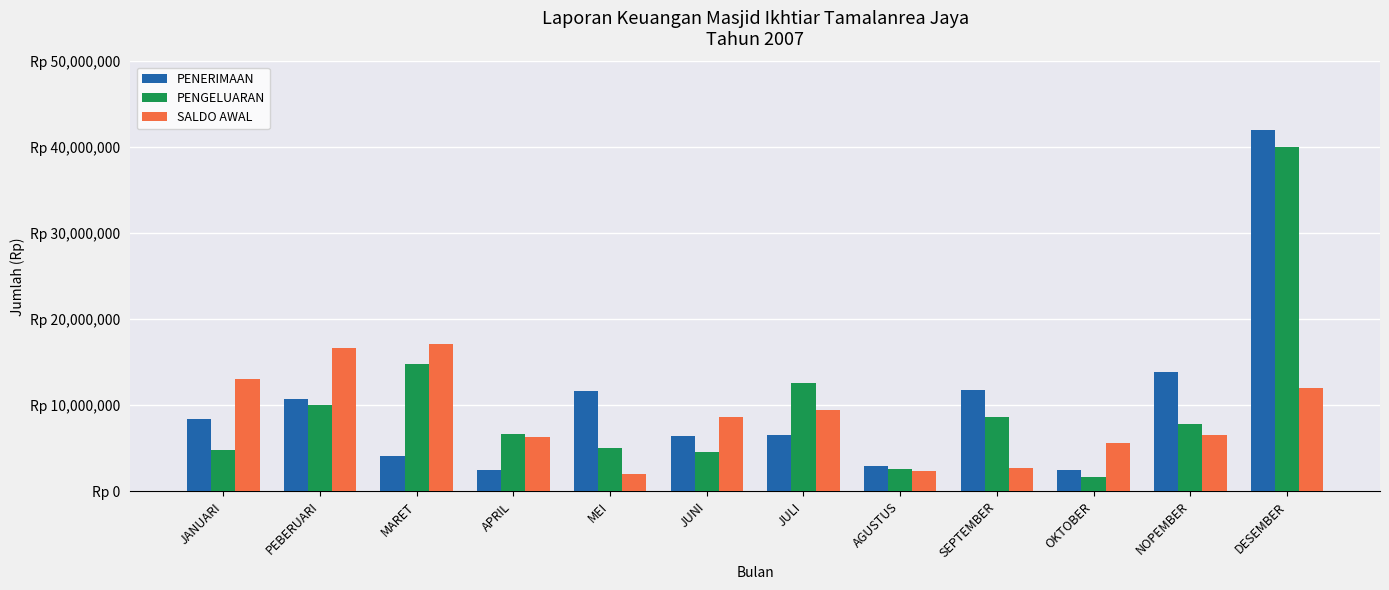

What are all the series names shown in the legend?

PENERIMAAN, PENGELUARAN, SALDO AWAL